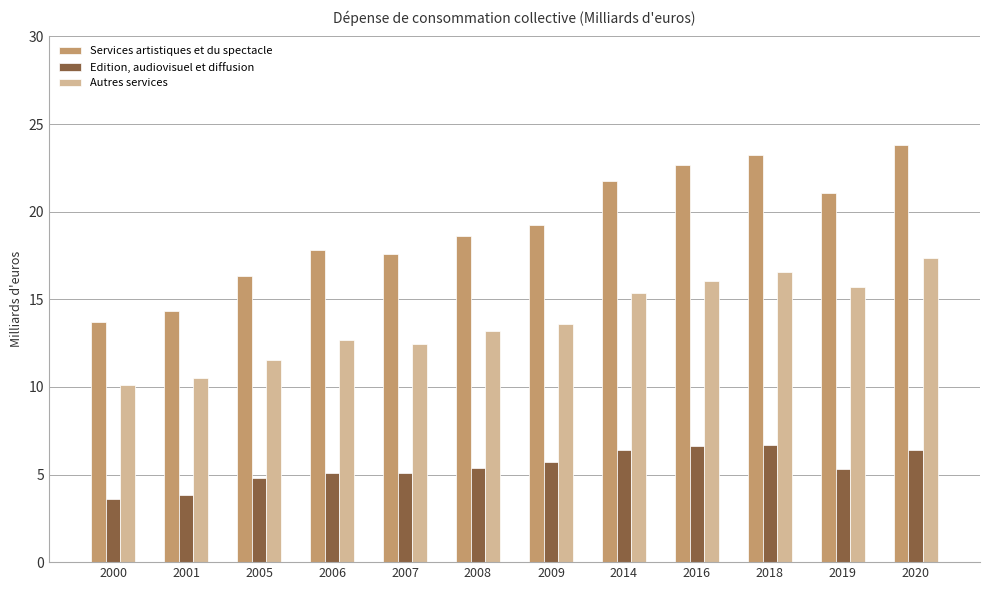

At which category is the sum across all series the highest?

2020